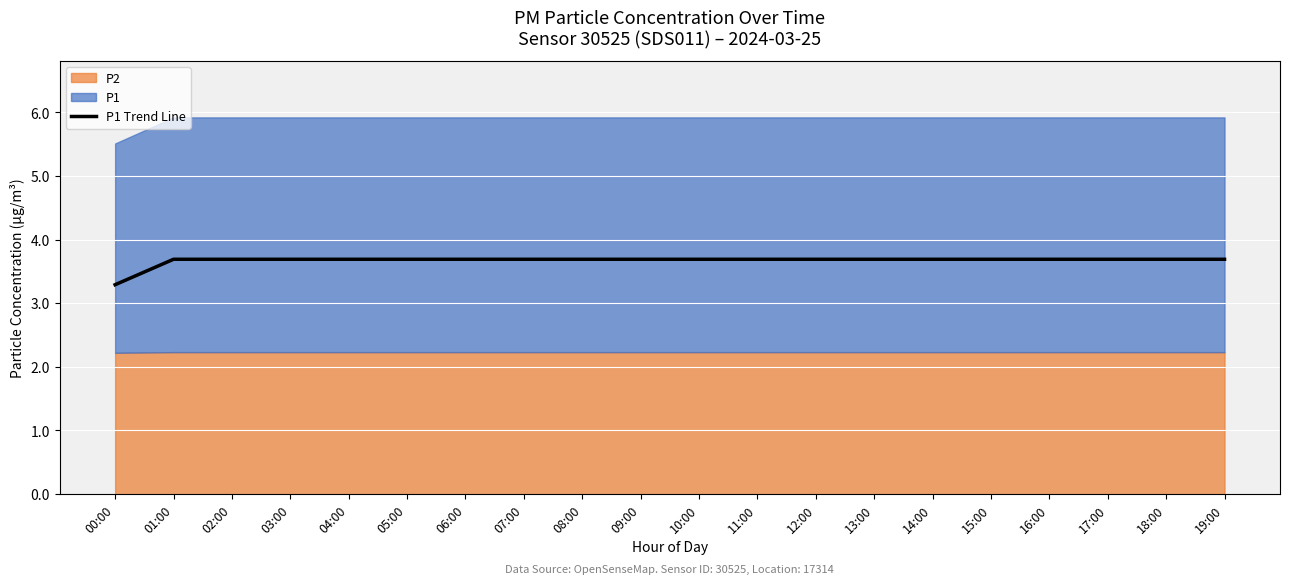

True or false: there are more than 1 points higher than both neighbors.

False